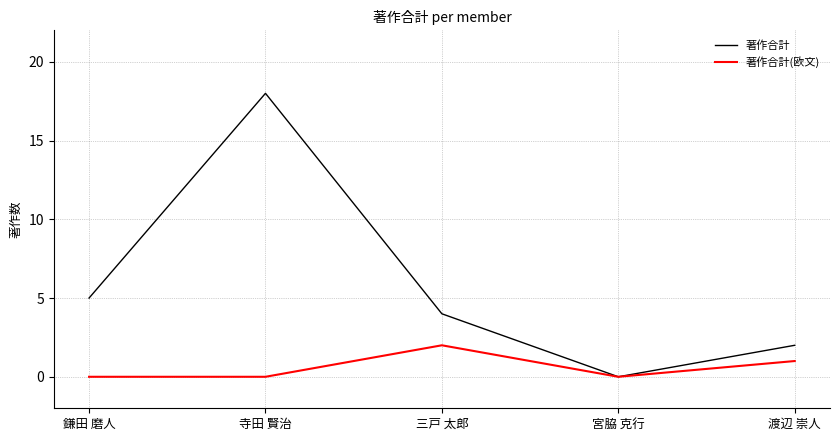

True or false: 著作合計 has a value of 5 at 三戸 太郎.

False